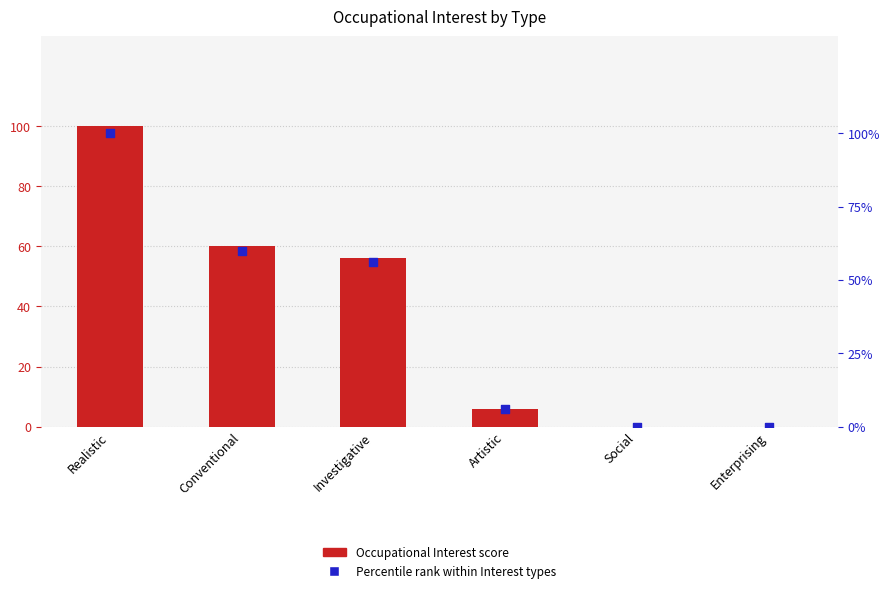

Which series reaches the maximum Y coordinate?

Occupational Interest